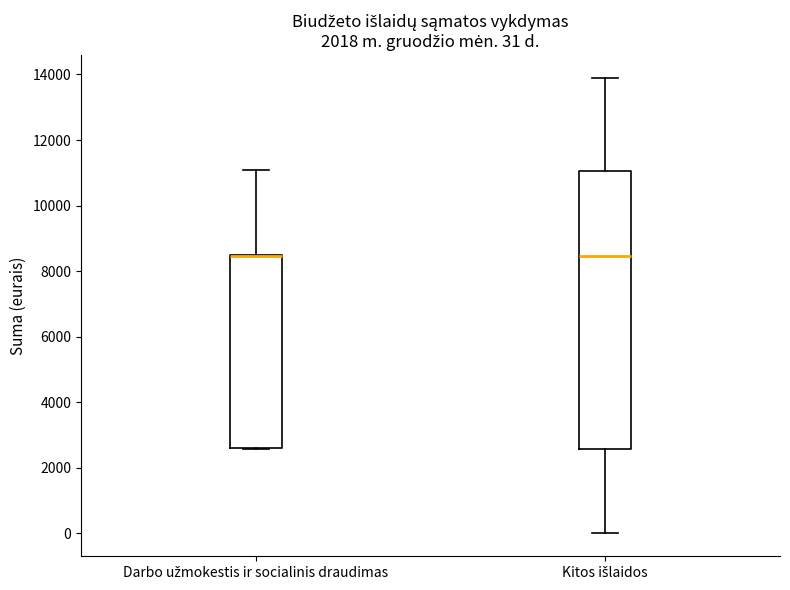

Which box is the tallest, from its lower edge to its upper edge?

Kitos išlaidos